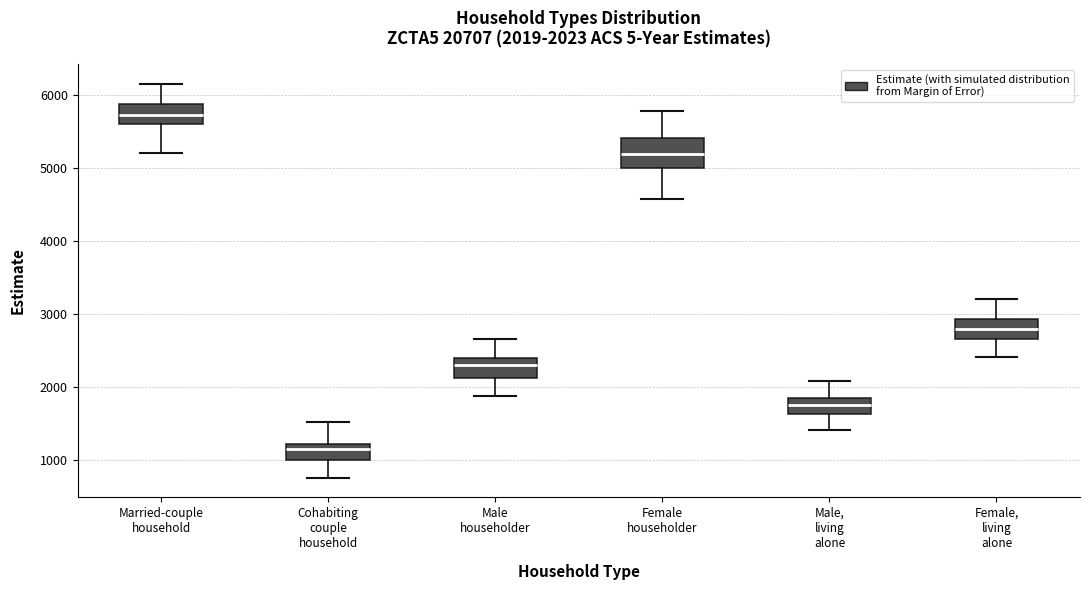

Comparing the boxes themselves (not the whiskers), which one is the tallest?

Female householder